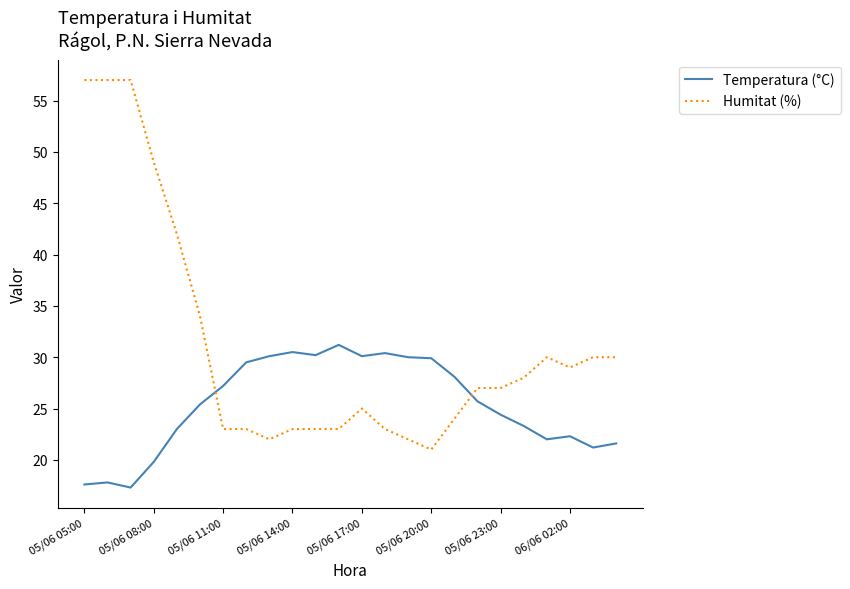

Which series ends up on top after the final intersection of Humitat (%) and Temperatura (°C)?

Humitat (%)